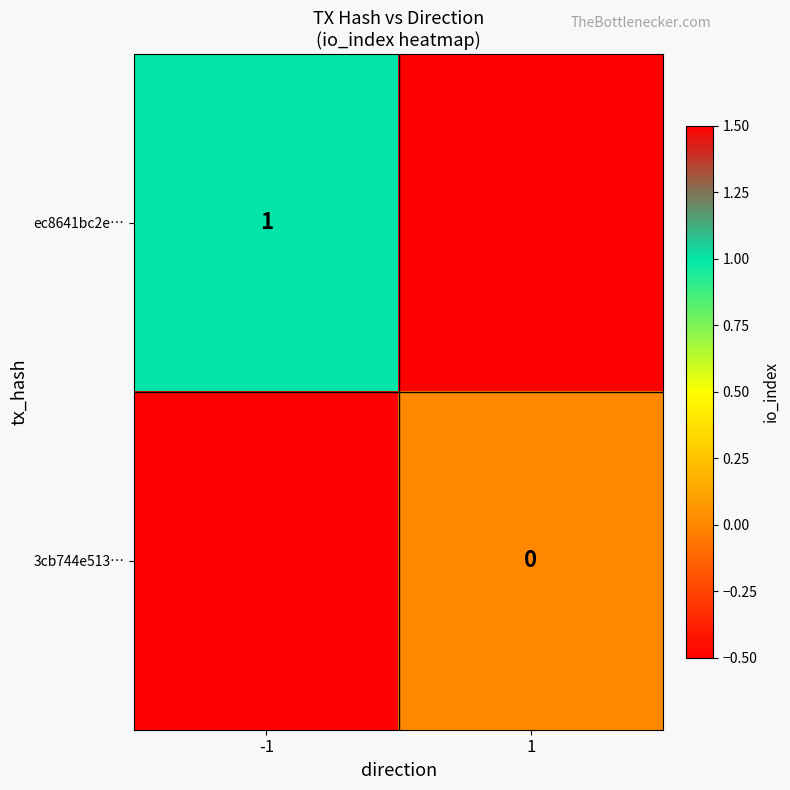

List the series in order of their peak value, lowest first.

ec8641bc2e…, 3cb744e513…